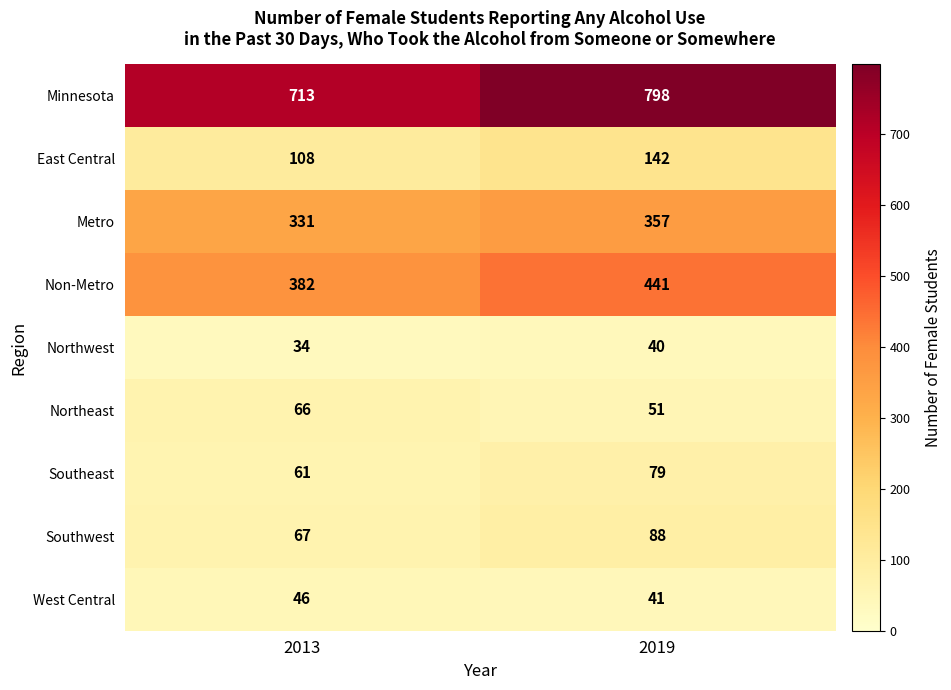

The value of Minnesota at 2019 is 1170. True or false?

False